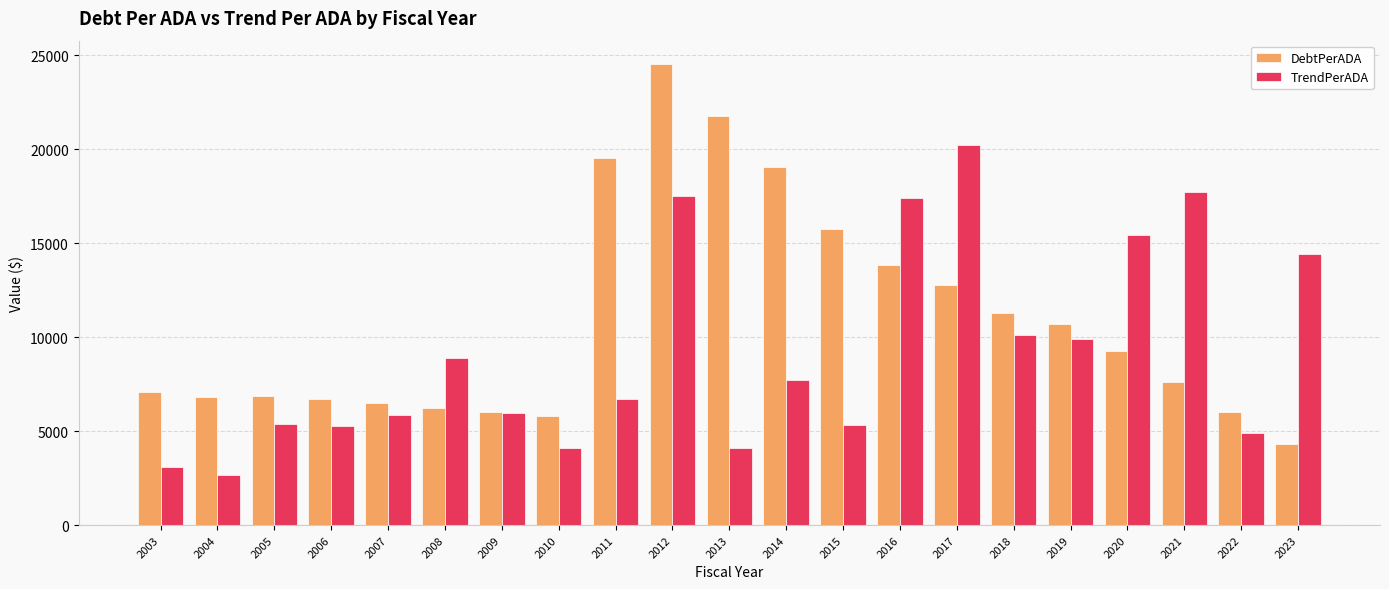

Does the chart contain any negative values?

No